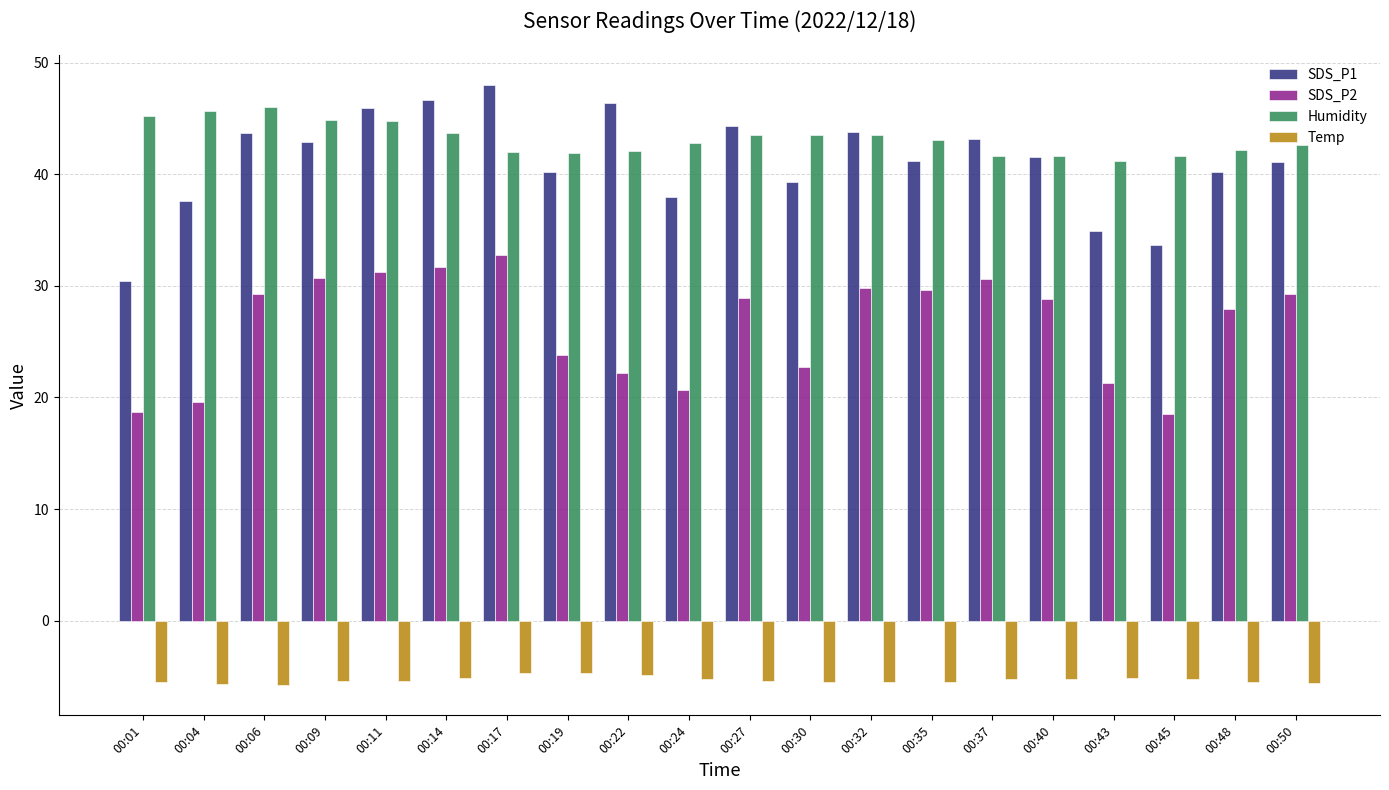

What is the approximate value of Temp at 00:09?

-5.4